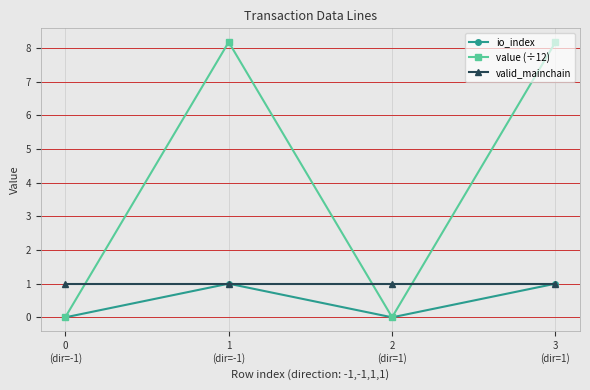

What is the spread (max minus min) of values at 2
(dir=1)?

1.0